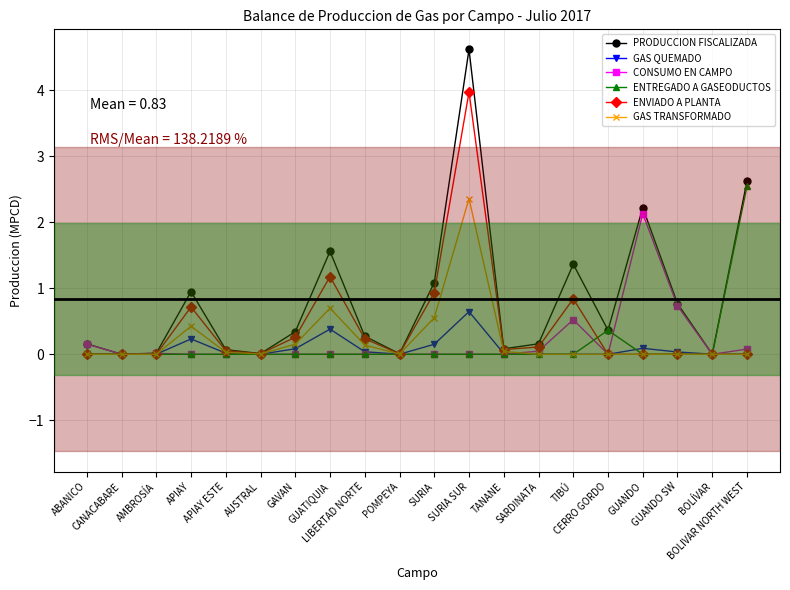

Count the number of data series in this chart.

6